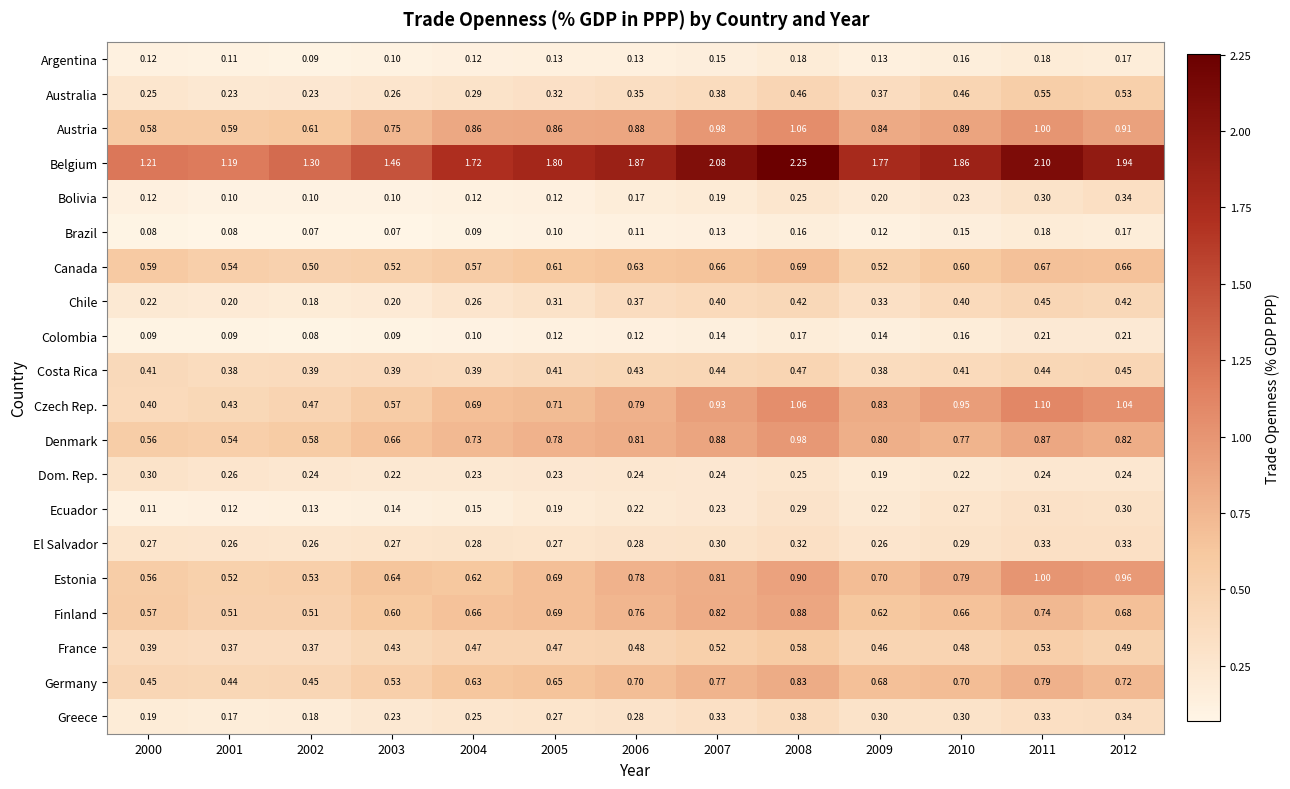

Between 2004 and 2009, which series saw the biggest shift?

Czech Rep.